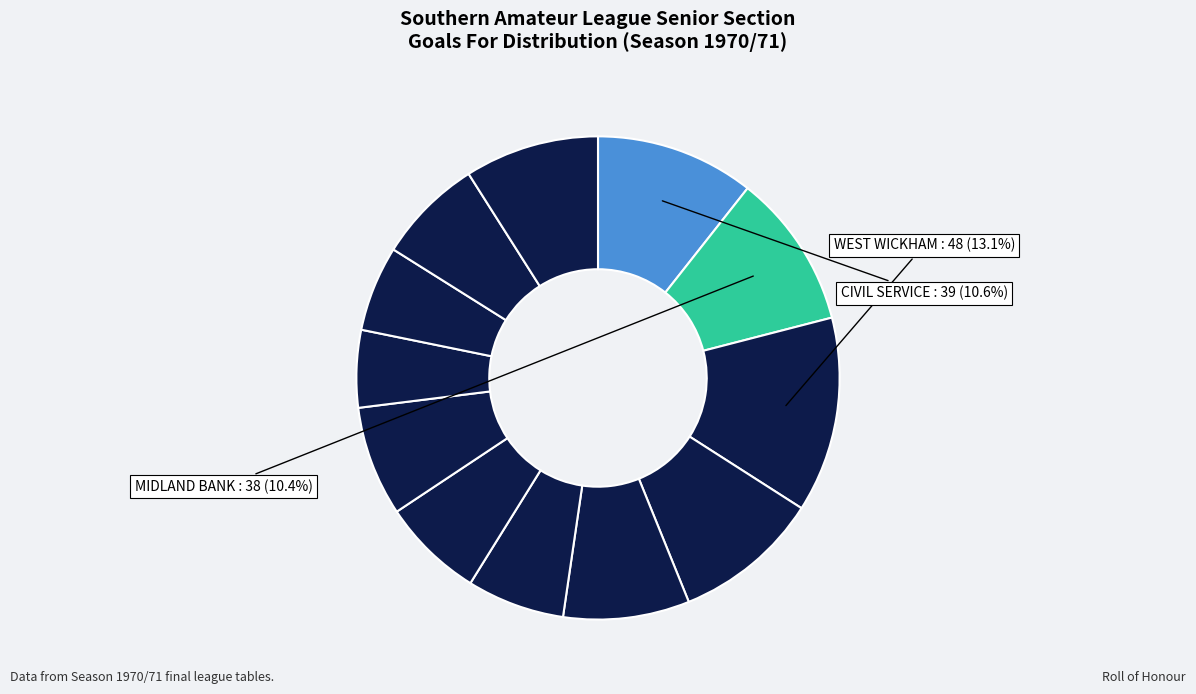

How many slices are in this pie chart?

12